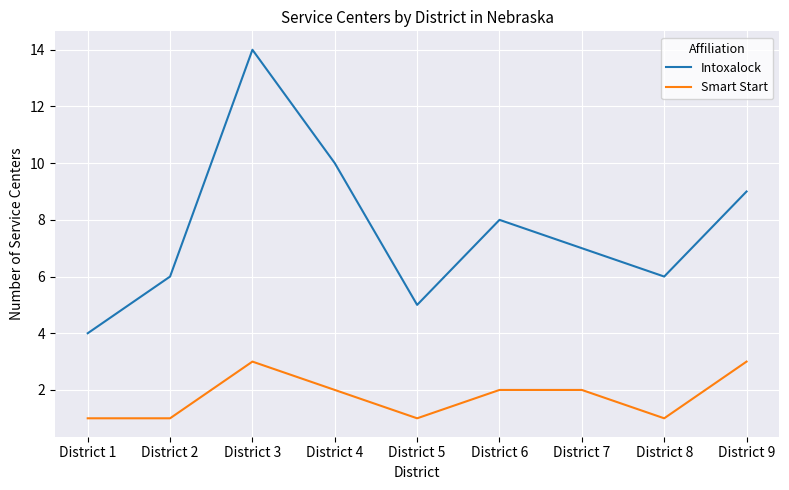

Which series changed the most between District 5 and District 7?

Intoxalock